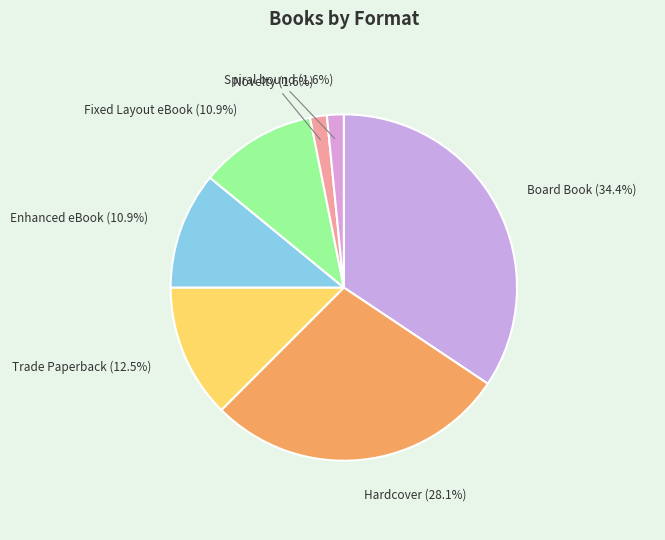

To the nearest percent, what is the average slice percentage?

14%